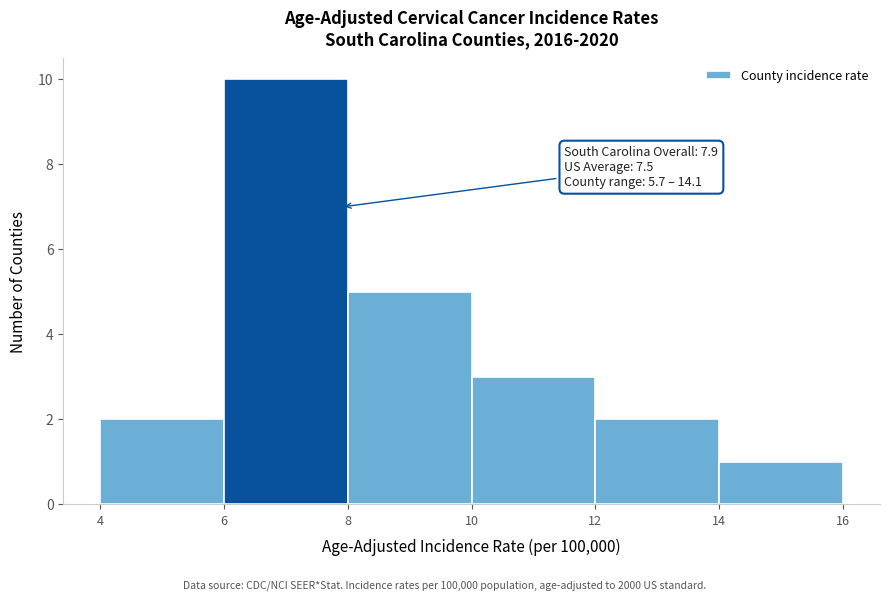

Over which range of the x-axis is the bar tallest?

6 to 8